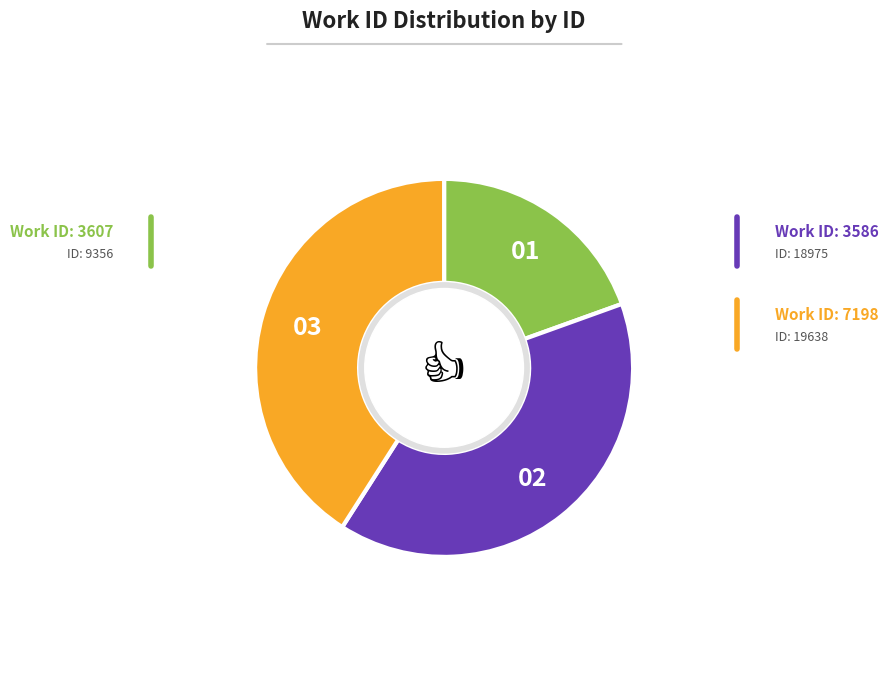

Is there a majority slice in this chart?

No